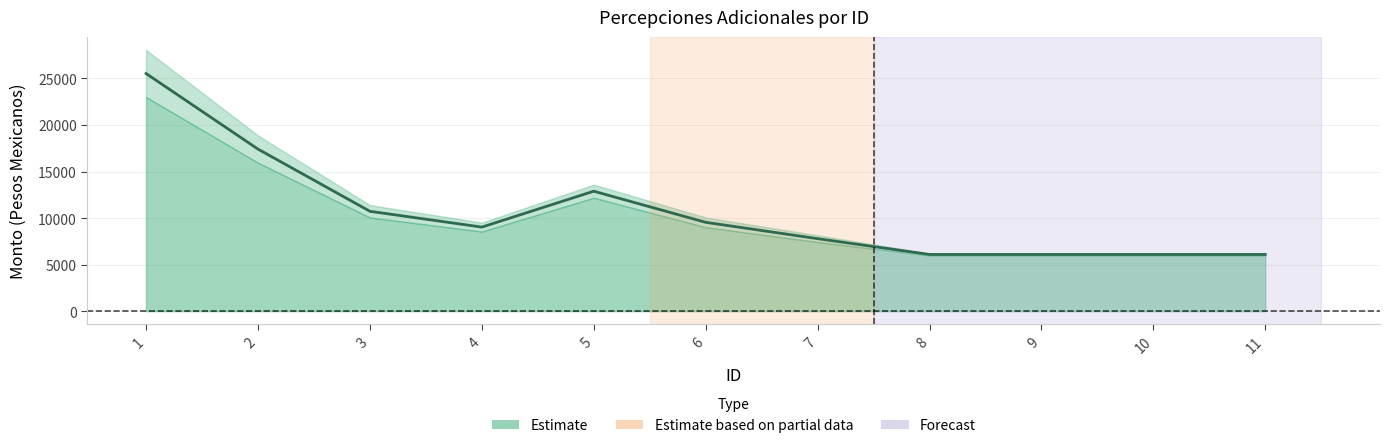

How many points are higher than both their immediate neighbors (excluding endpoints)?

1